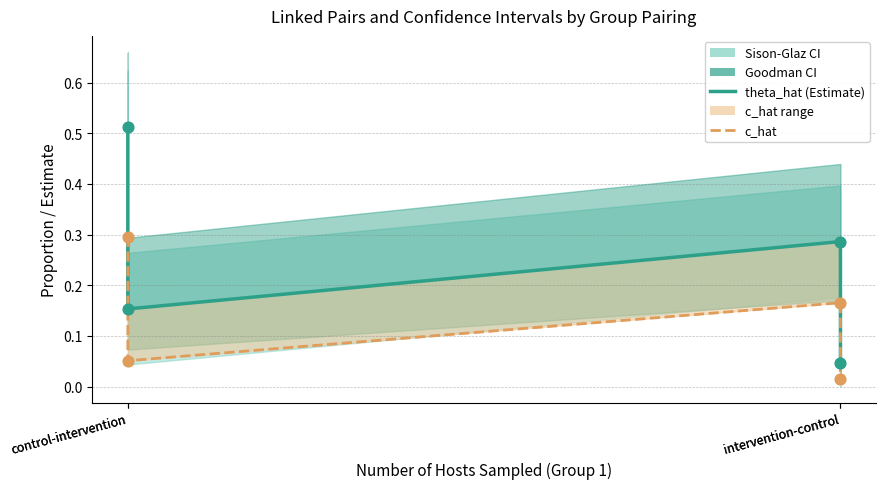

Is the value of theta_hat (estimate) at intervention-control greater than the value of c_hat at intervention-control?

Yes